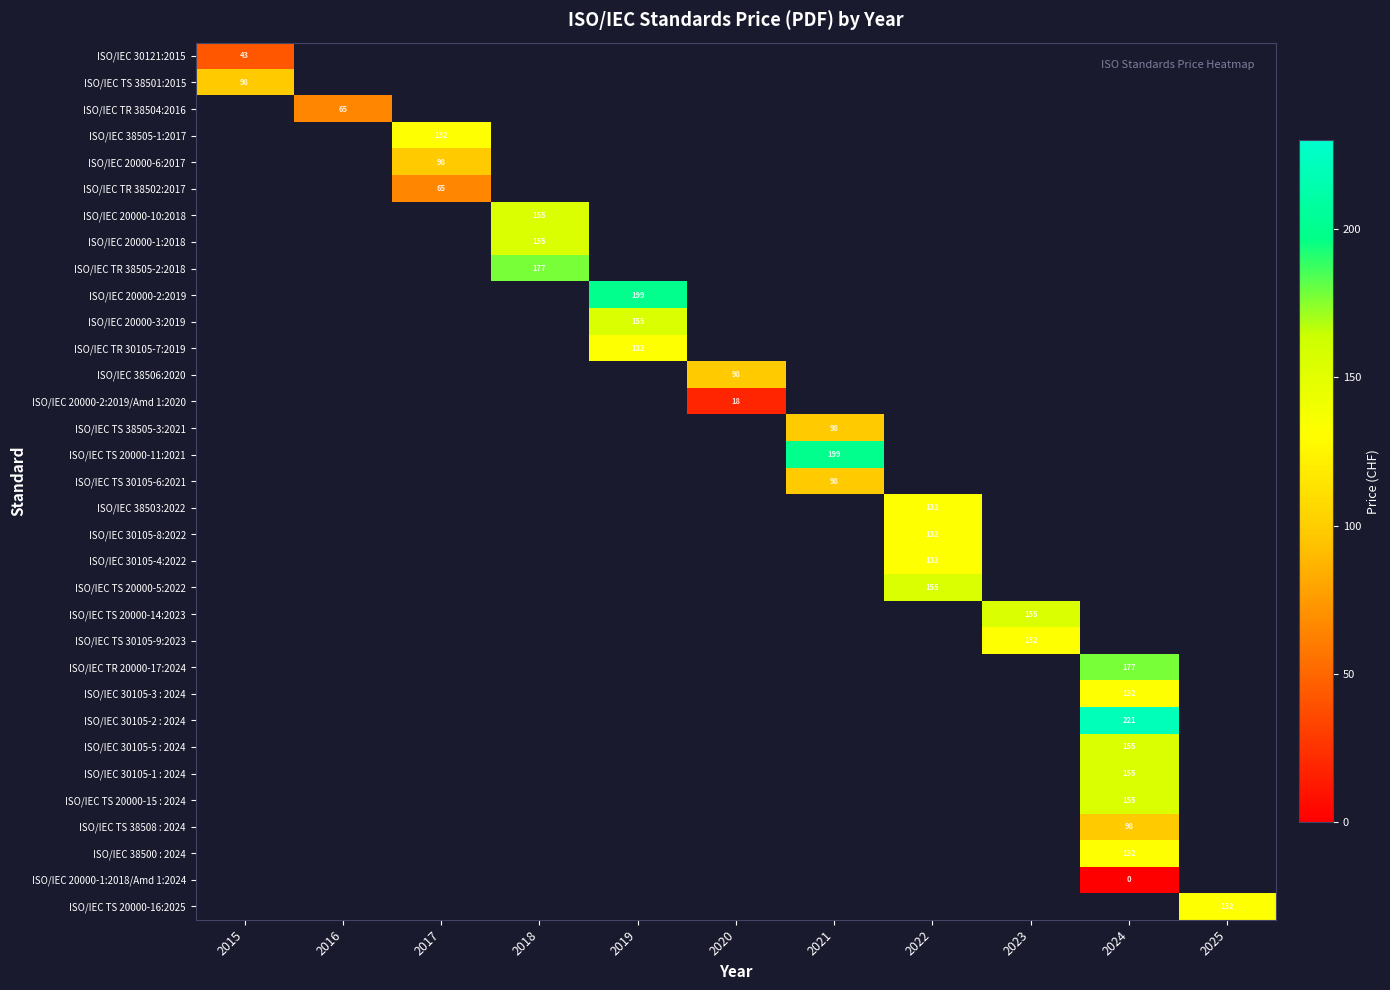

Is it true that ISO/IEC 20000-2:2019/Amd 1:2020 equals 18 at 2020?

True